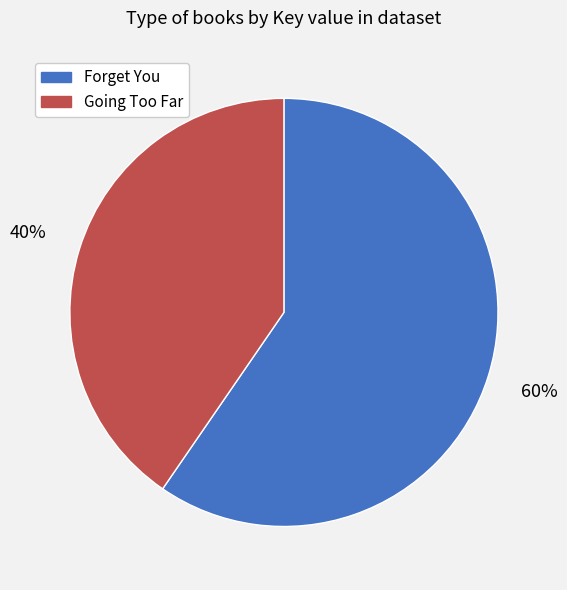

Is it true that Going Too Far is 40% of the pie?

True